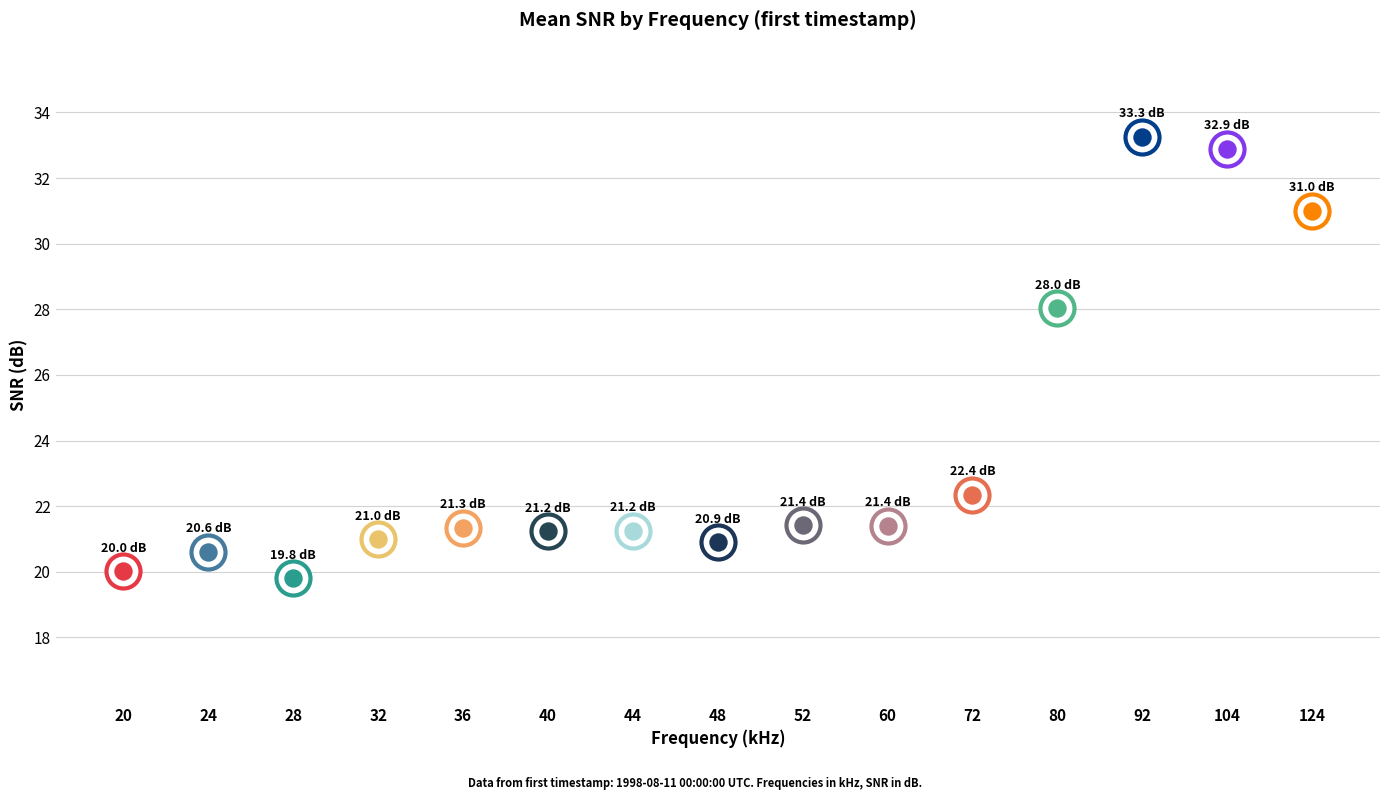

Which has a higher value, 32 or 44?

44